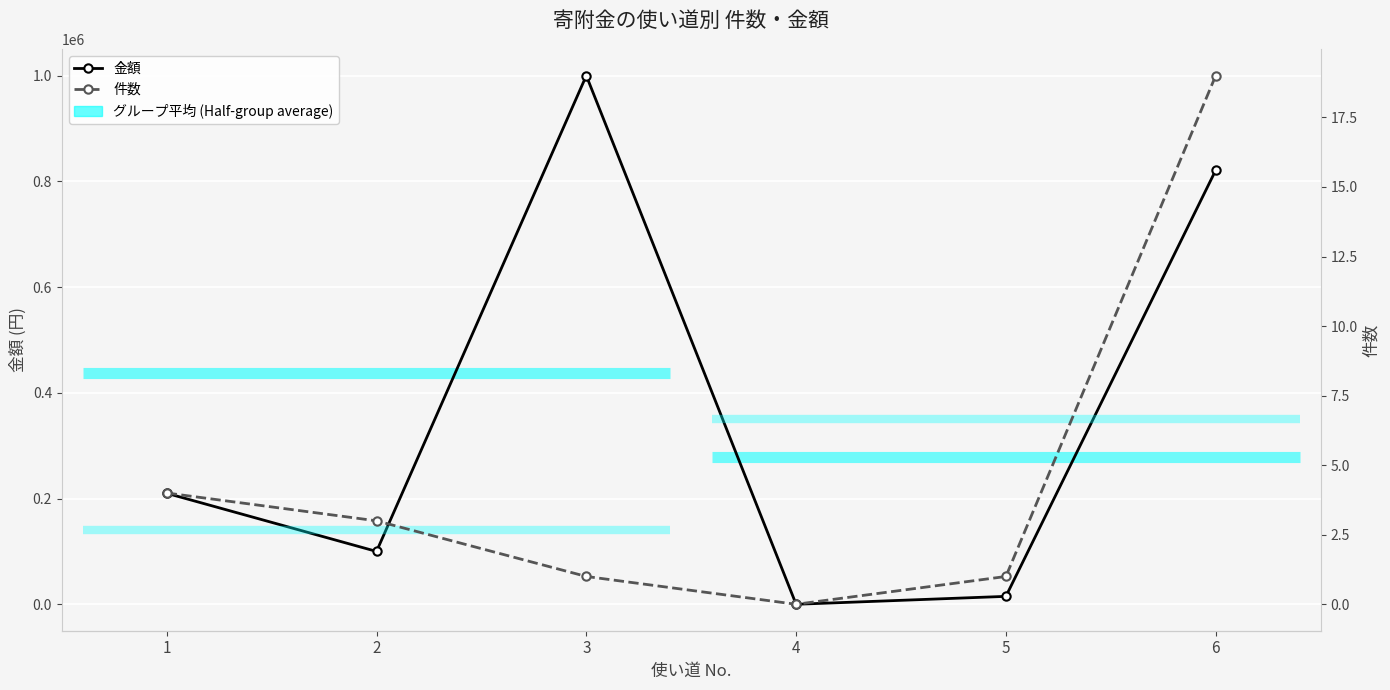

At how many categories does at least one series exceed 716839?

2